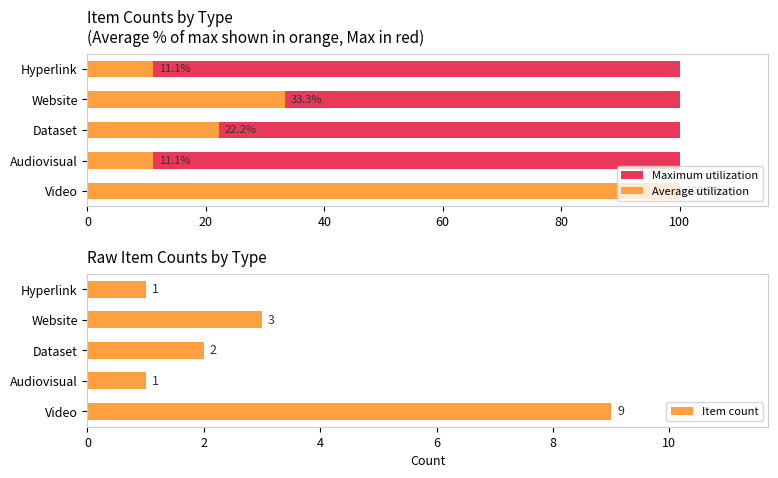

What is the maximum value for Item count?

9